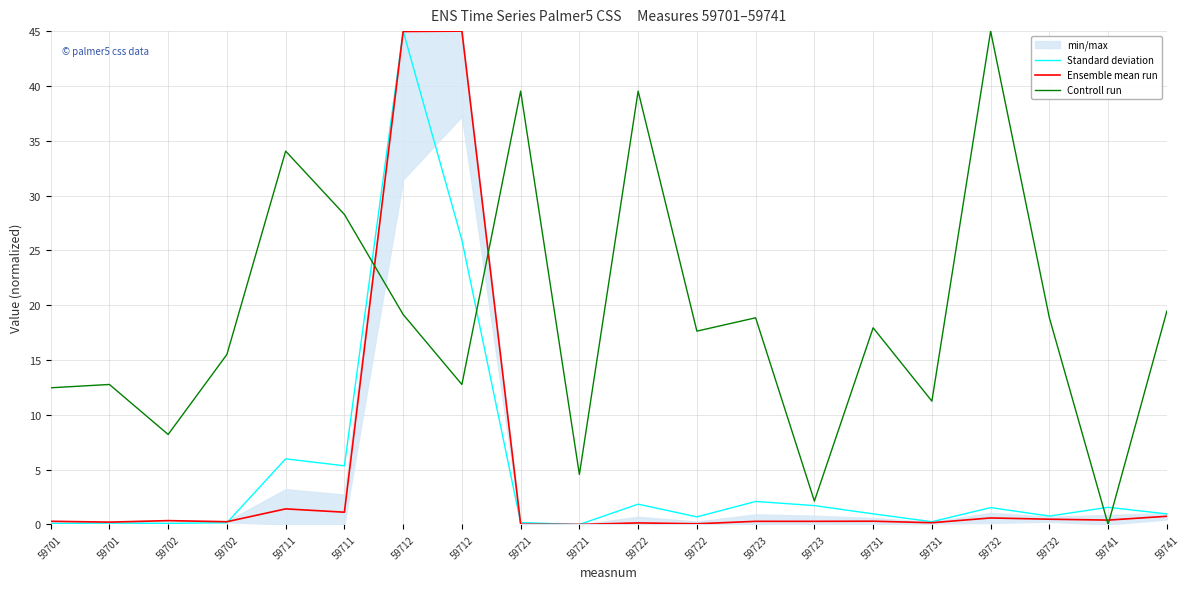

Reading left to right, transcribe all the data shown in this chart.

Standard deviation: 59701=0.1	59701=0.1	59702=0.1	59702=0.2	59711=6.0	59711=5.4	59712=45.0	59712=25.9	59721=0.2	59721=0.0	59722=1.9	59722=0.7	59723=2.1	59723=1.7	59731=1.0	59731=0.3	59732=1.5	59732=0.8	59741=1.6	59741=1.0
Ensemble mean run: 59701=0.3	59701=0.2	59702=0.4	59702=0.3	59711=1.4	59711=1.1	59712=45.0	59712=45.0	59721=0.0	59721=0.0	59722=0.1	59722=0.1	59723=0.3	59723=0.3	59731=0.3	59731=0.2	59732=0.6	59732=0.5	59741=0.4	59741=0.7
Controll run: 59701=12.5	59701=12.8	59702=8.2	59702=15.5	59711=34.1	59711=28.3	59712=19.2	59712=12.8	59721=39.5	59721=4.6	59722=39.5	59722=17.6	59723=18.9	59723=2.1	59731=17.9	59731=11.2	59732=45.0	59732=18.9	59741=0.0	59741=19.5